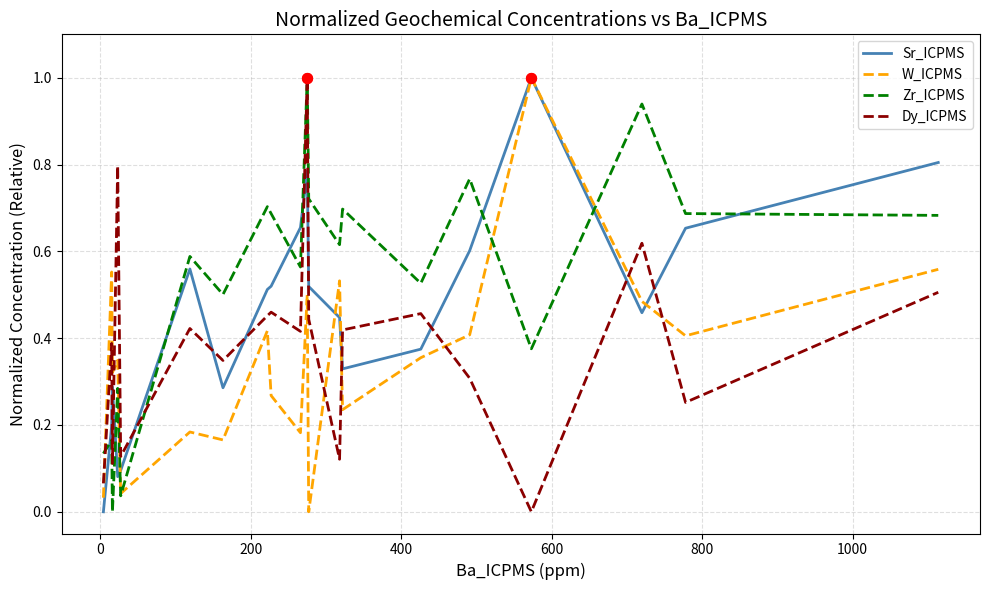

Which series has the largest total across all categories?

Zr_ICPMS